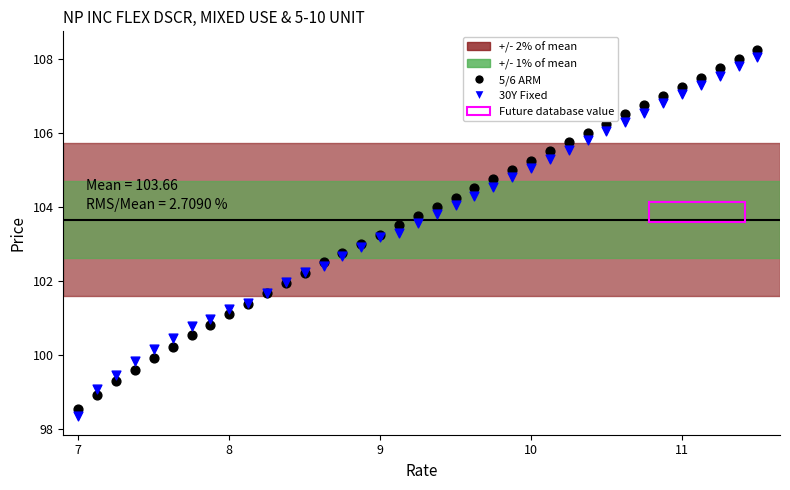

What is the X range (max minus min) for the scatter plot?

4.5